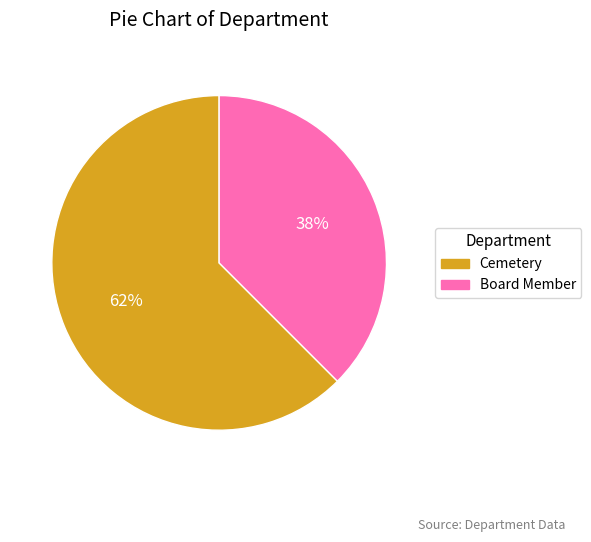

What is the ratio of the value at Board Member to the value at Cemetery?

0.6